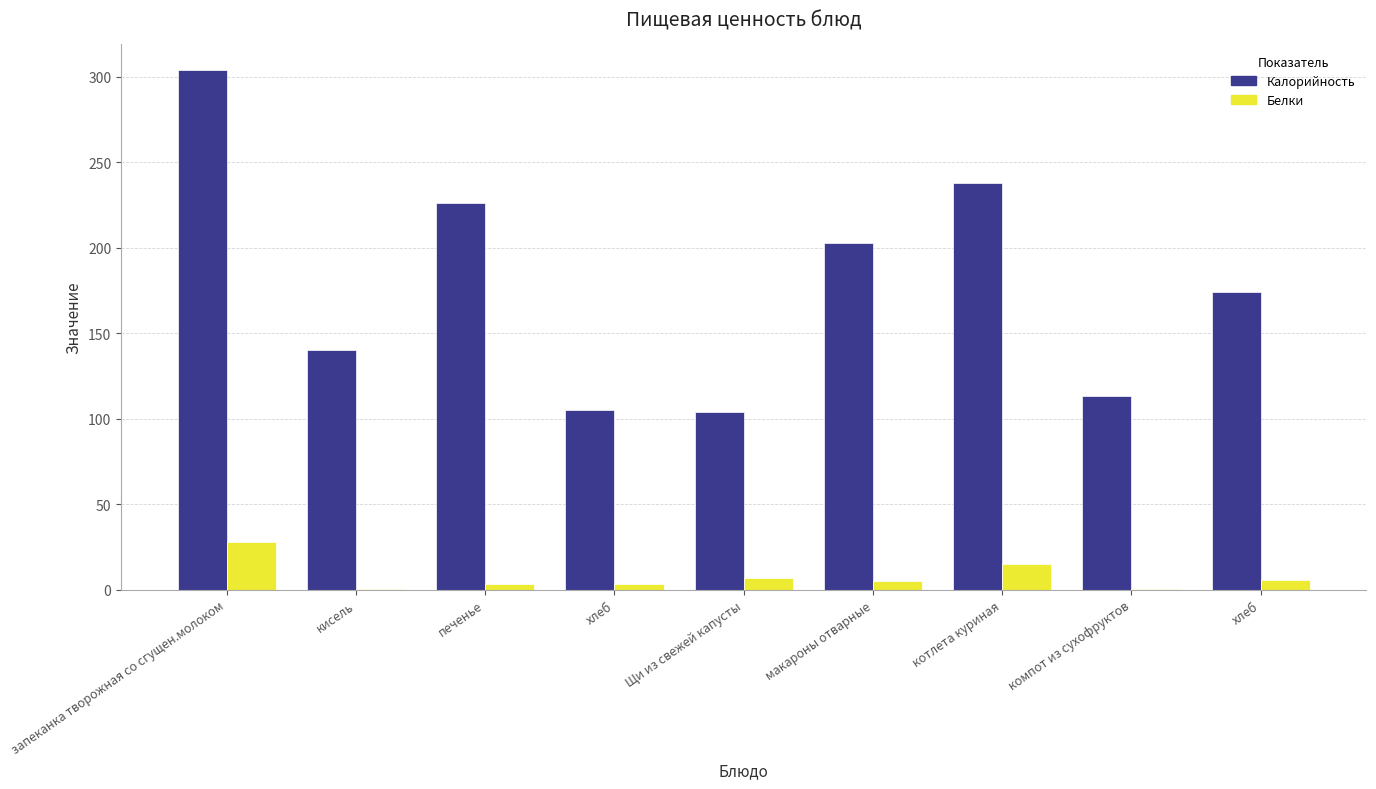

At which label is Калорийность closest to 203?

макароны отварные